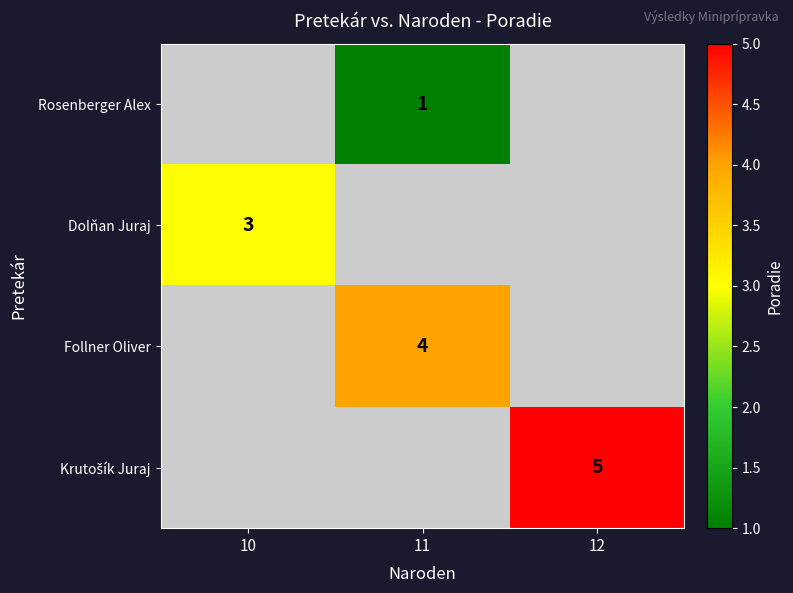

The value of Follner Oliver at 11 is 1. True or false?

False